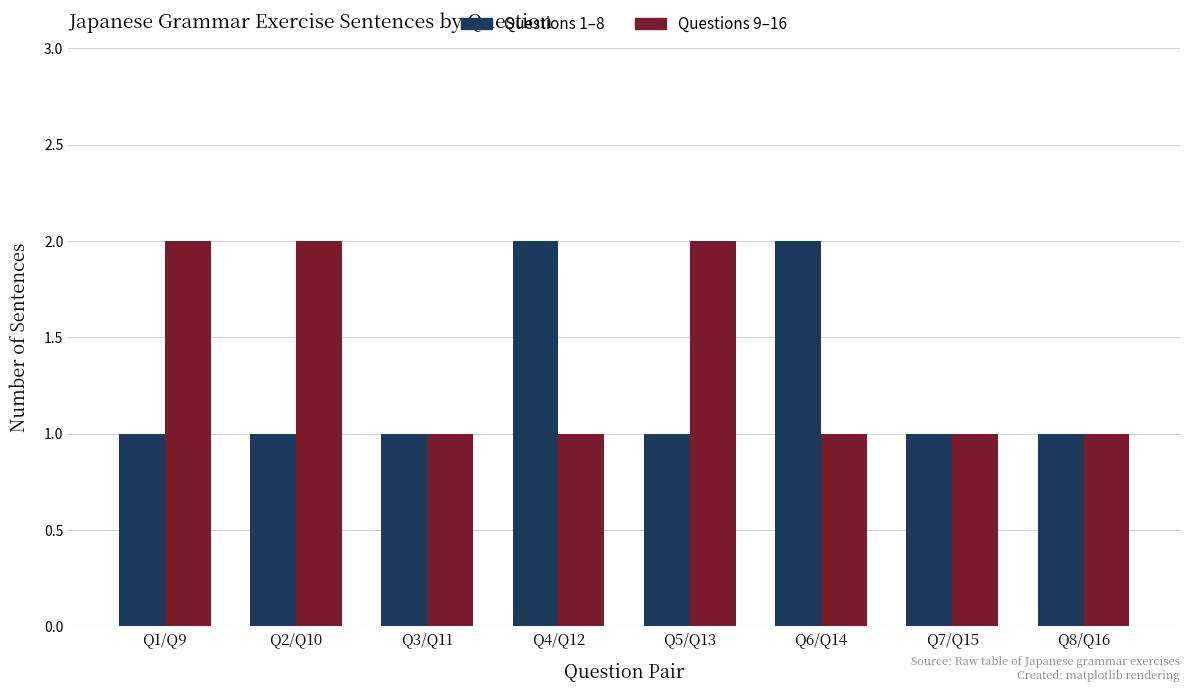

What is the value of the Questions 1–8 bar at the 8th from the left?

1